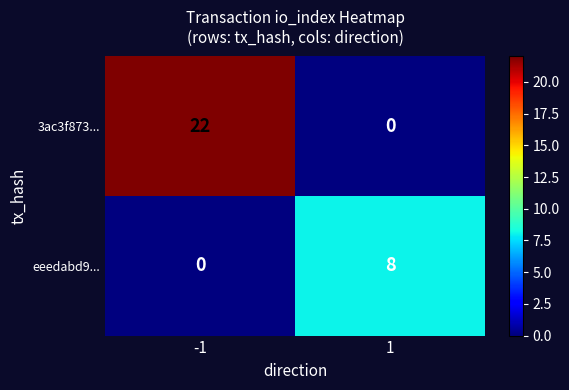

Which series has the widest spread of values?

3ac3f873...